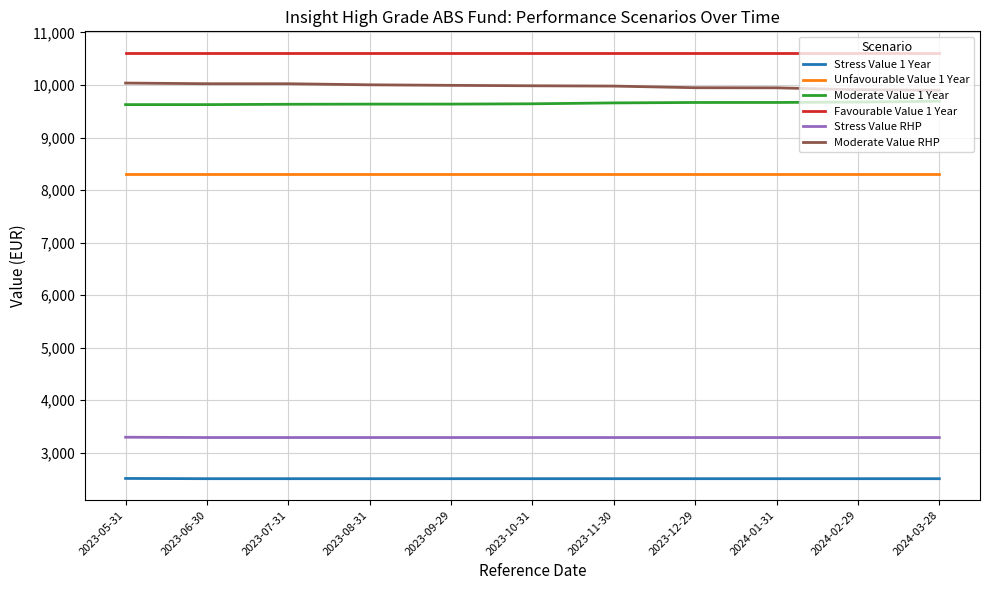

True or false: Moderate Value RHP and Stress Value RHP cross at least once.

False